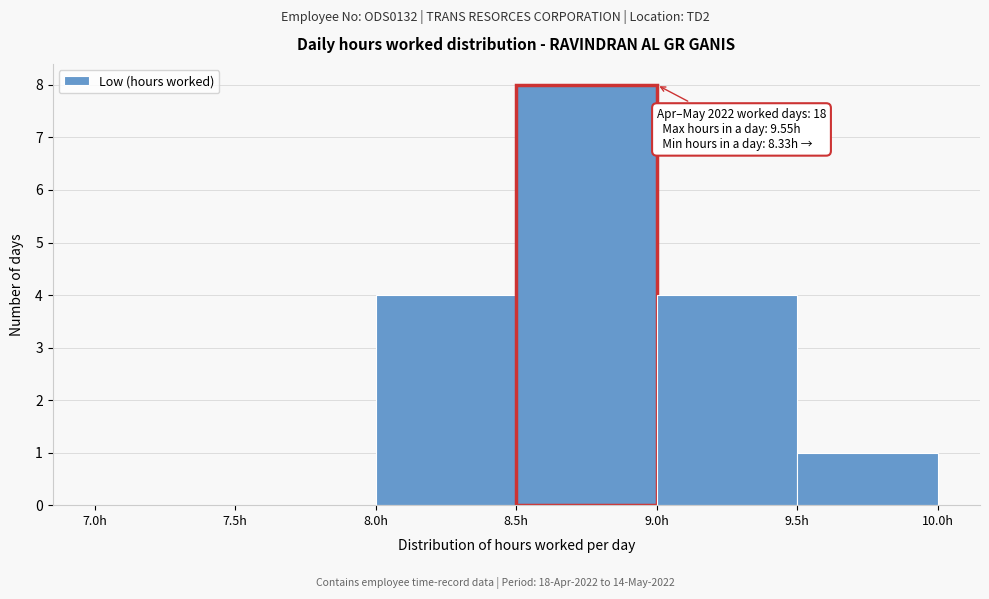

Which range on the x-axis has the tallest bar?

8.5 to 9.0